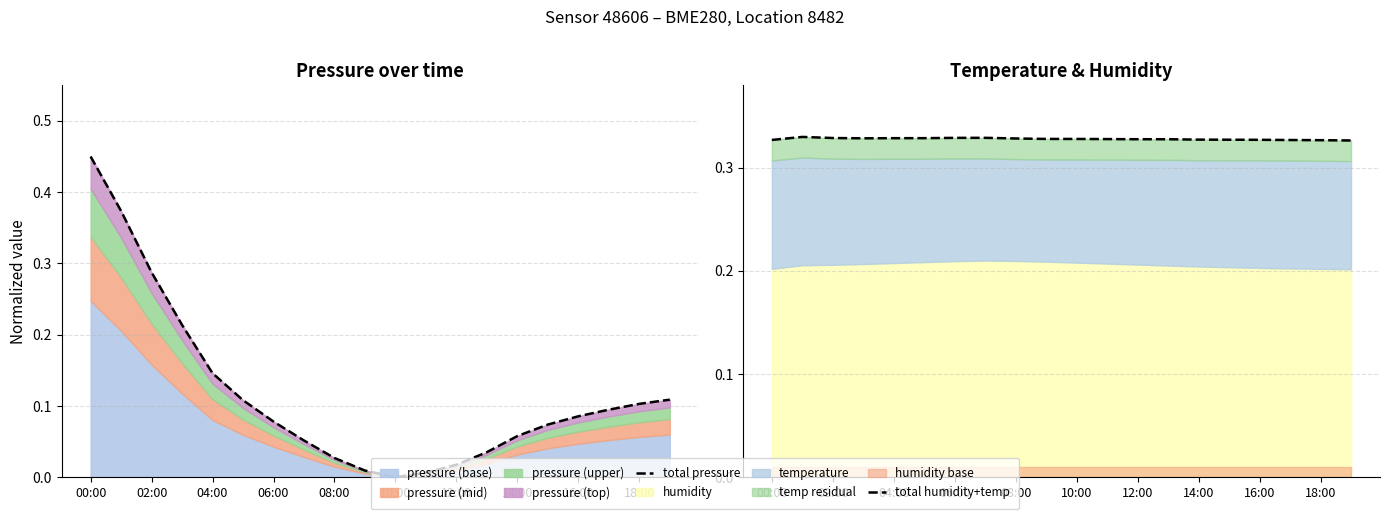

Is it true that total pressure equals 0.1 at 14:00?

True